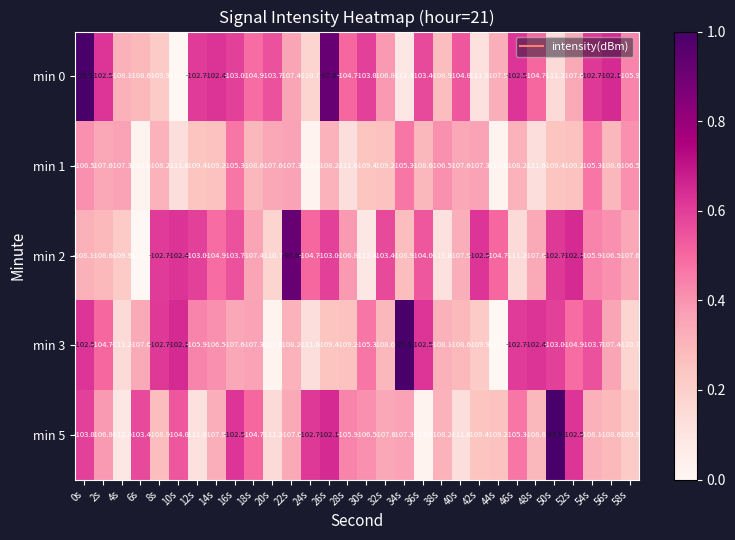

What is the sum of all min 1 values?

-3261.9